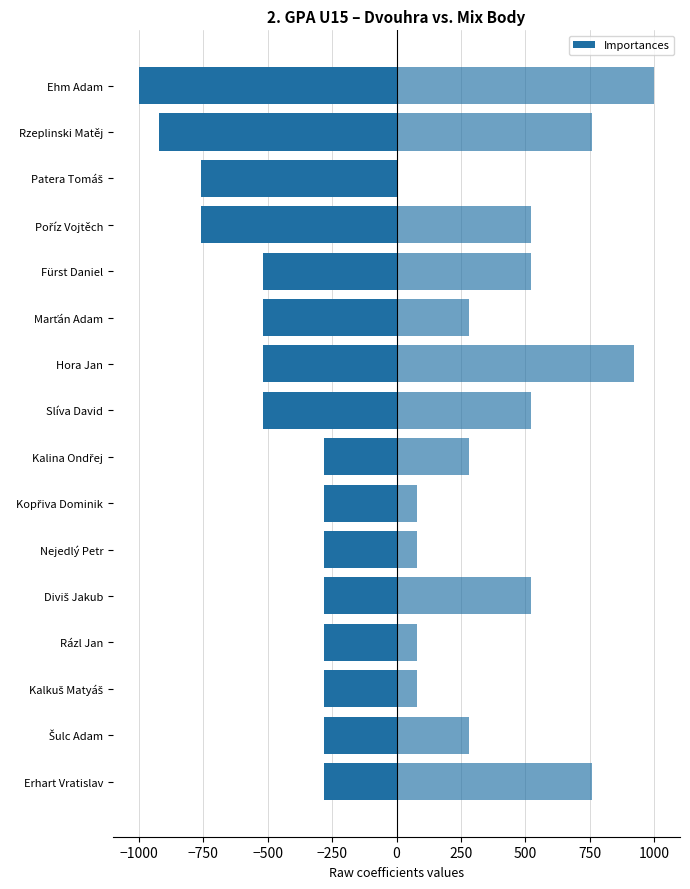

What is the difference between the maximum and minimum values in the Mix Body series?

1000